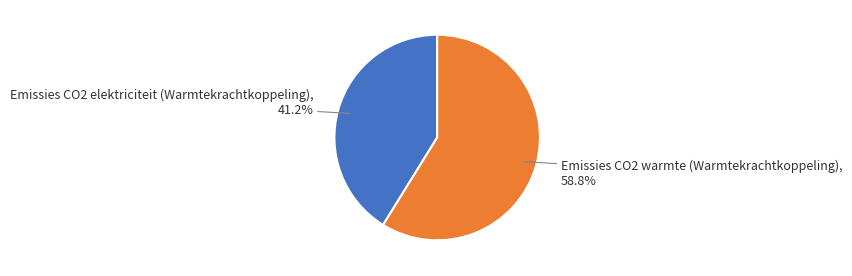

What is the ratio of the value at Emissies CO2 elektriciteit (Warmtekrachtkoppeling) to the value at Emissies CO2 warmte (Warmtekrachtkoppeling)?

0.7